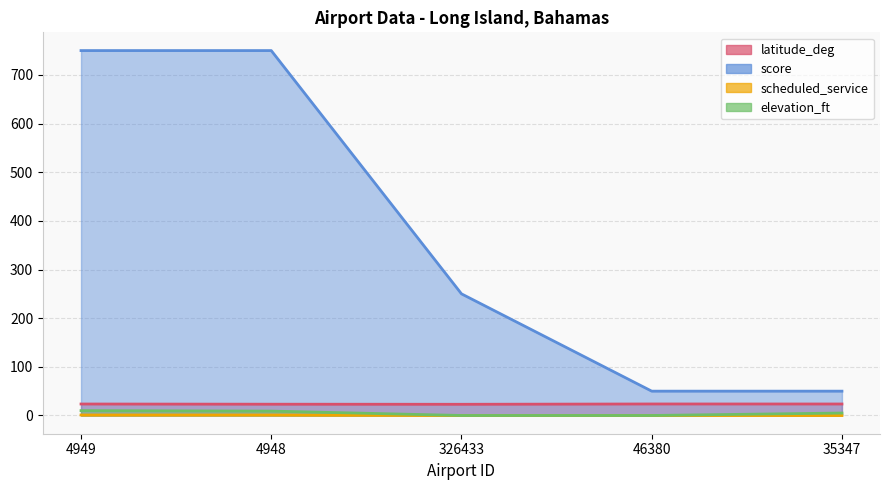

What is the value of the elevation_ft point at the 2nd from the left?

9.0